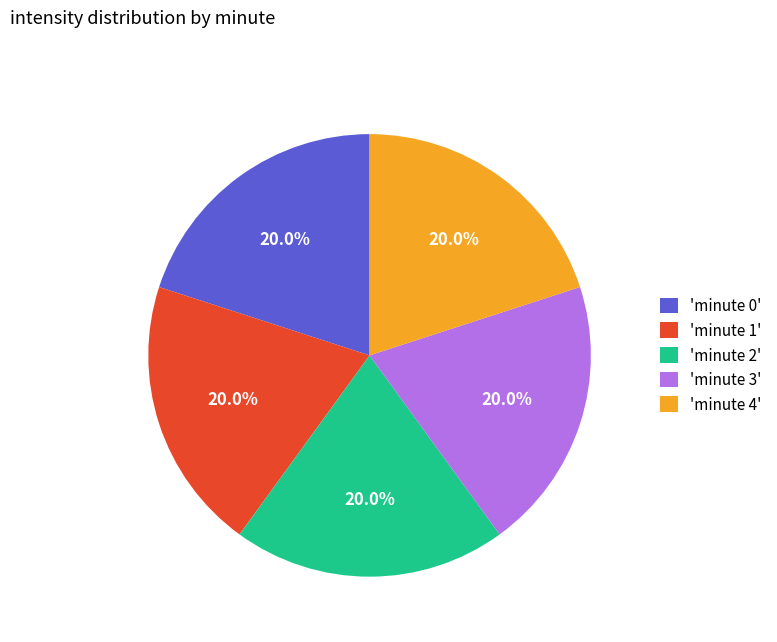

What is the ratio of the value at 'minute 4' to the value at 'minute 2'?

1.0